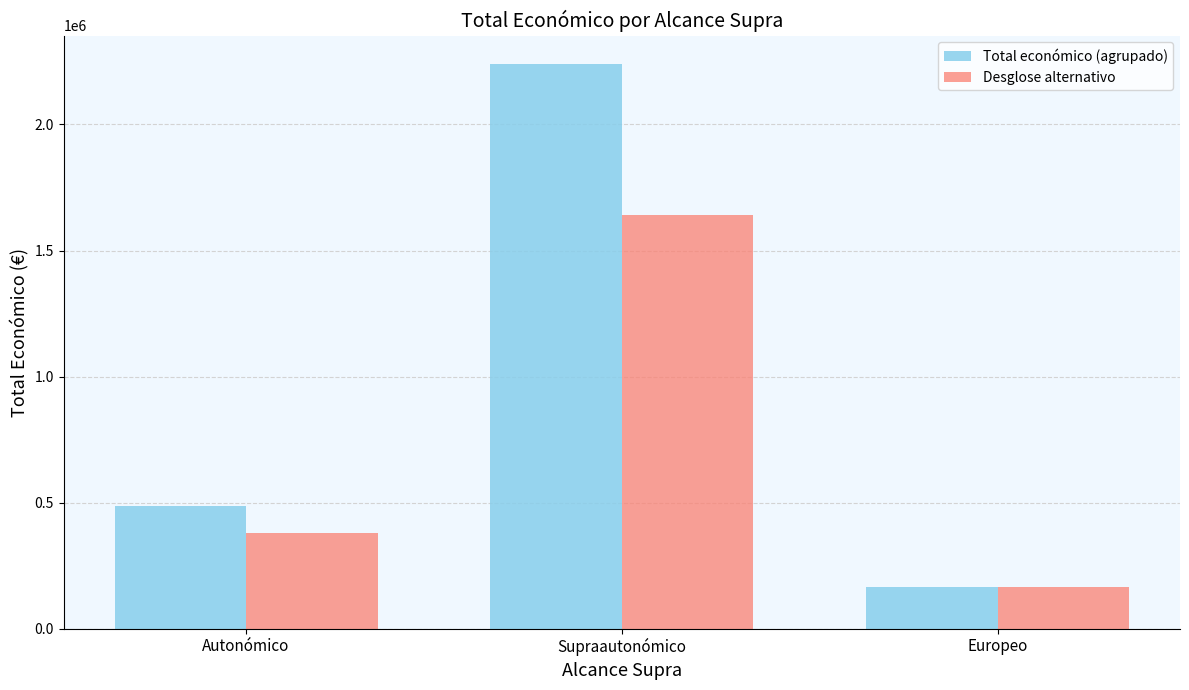

Is it true that Total económico (agrupado) equals 2240780 at Supraautonómico?

True